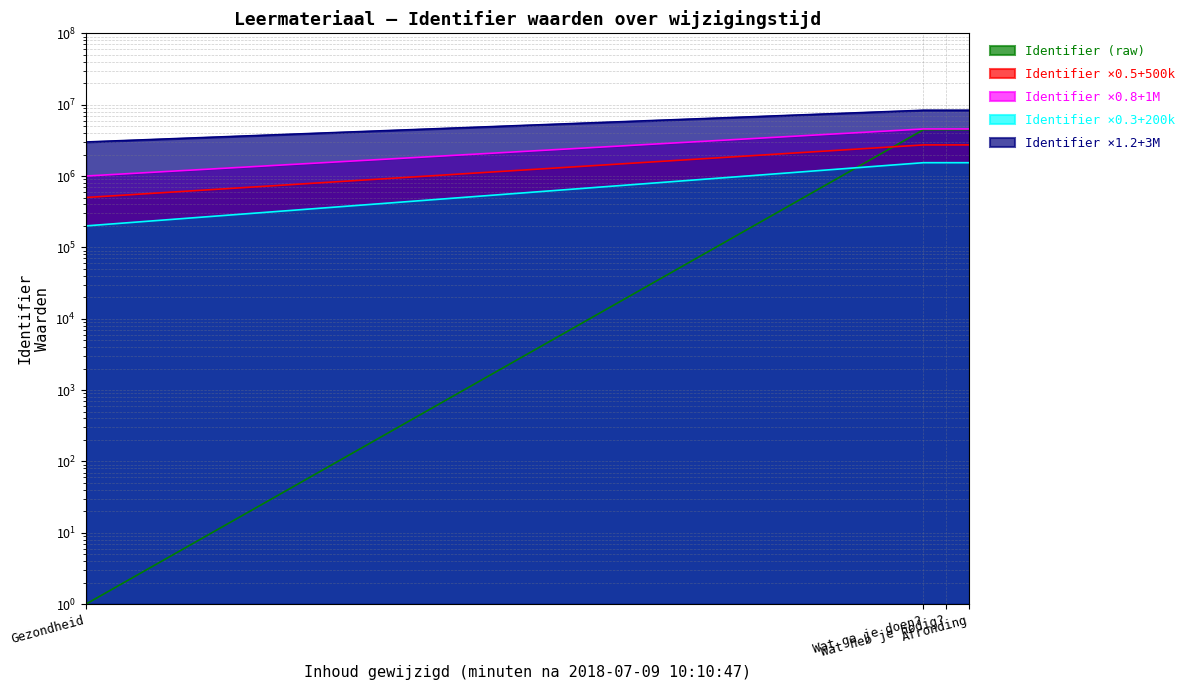

Which category has the lowest value across all series?

Gezondheid